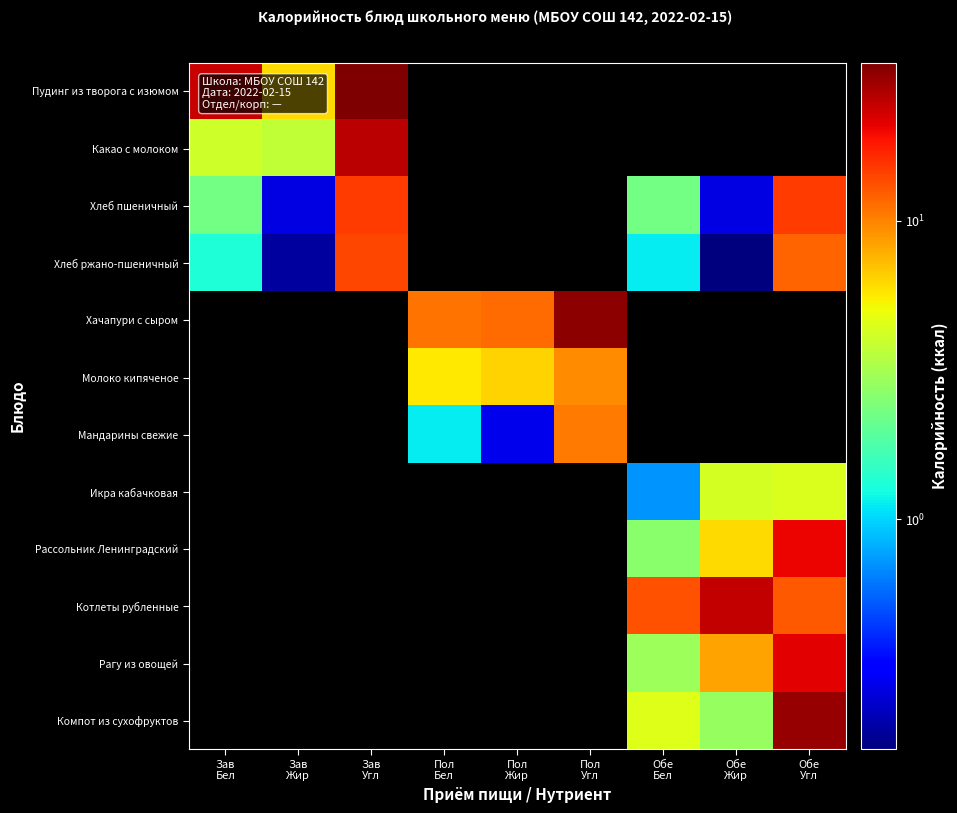

List the series in order of their peak value, lowest first.

Хлеб ржано-пшеничный, Хачапури с сыром, Молоко кипяченое, Мандарины свежие, Икра кабачковая, Рассольник Ленинградский, Котлеты рубленные, Рагу из овощей, Компот из сухофруктов, Хлеб пшеничный, Какао с молоком, Пудинг из творога с изюмом